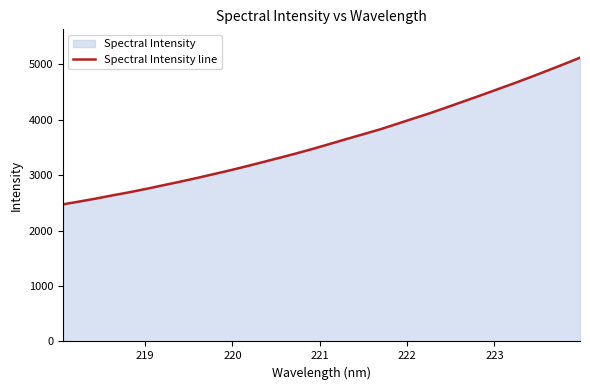

What is the greatest value displayed?

5121.1